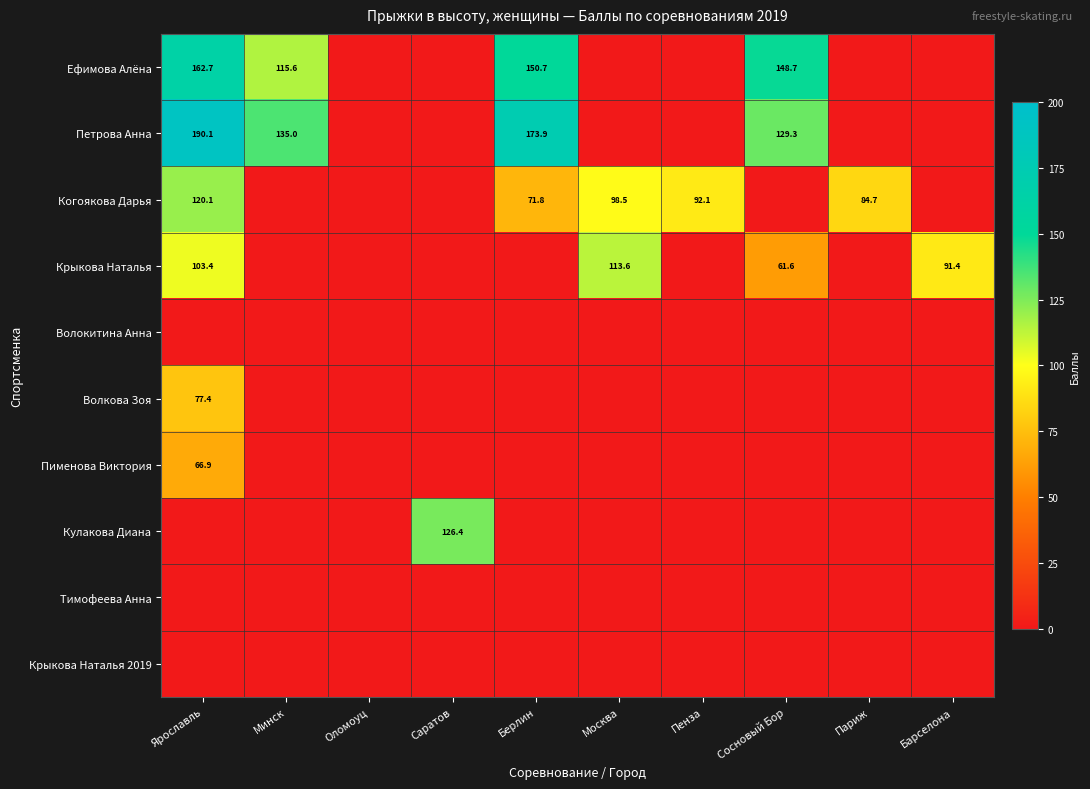

What is the spread (max minus min) of values at Пенза?

92.1